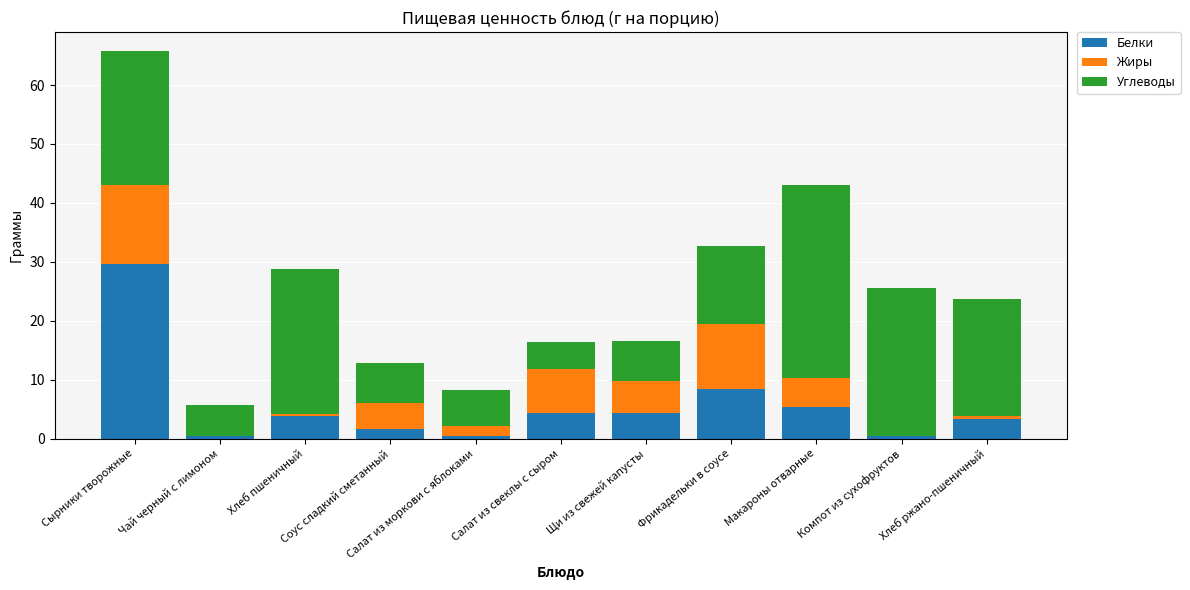

What is the highest value of the Белки series?

29.7